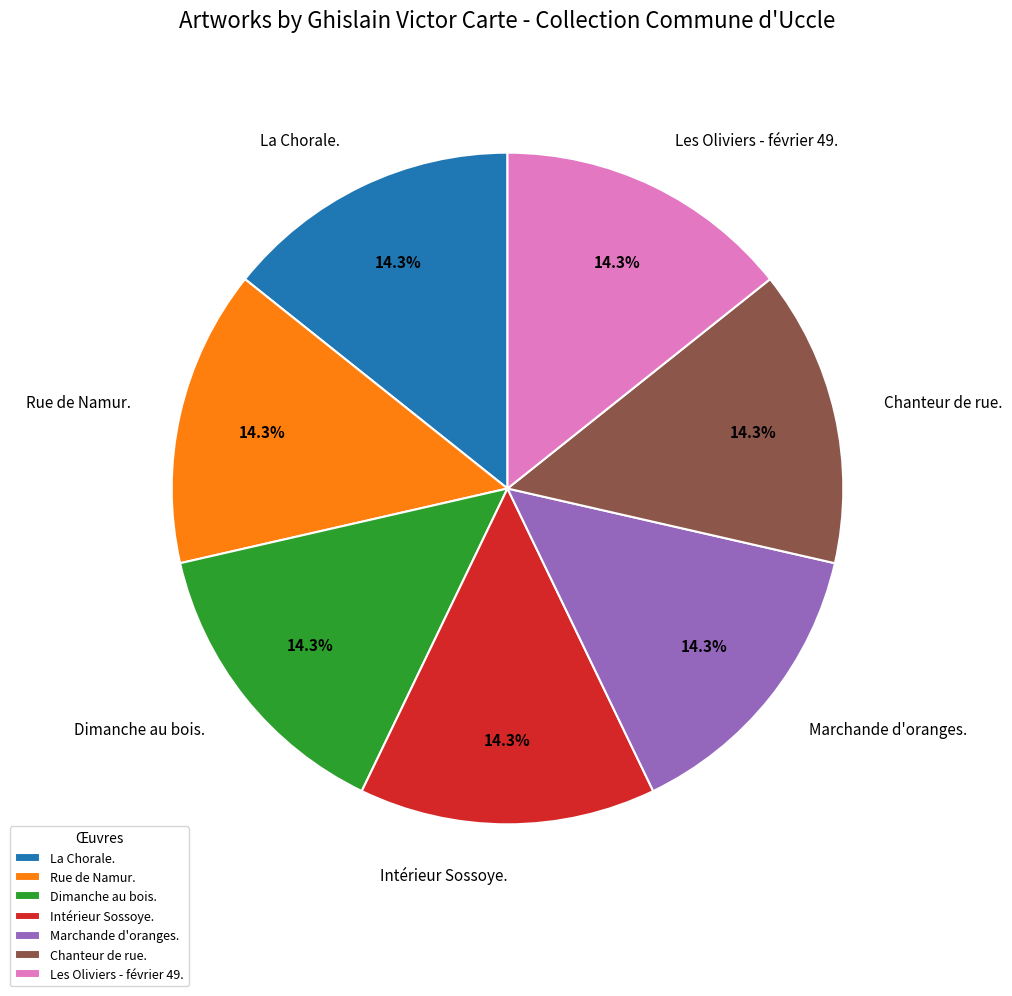

To the nearest percent, what is the average slice percentage?

14%